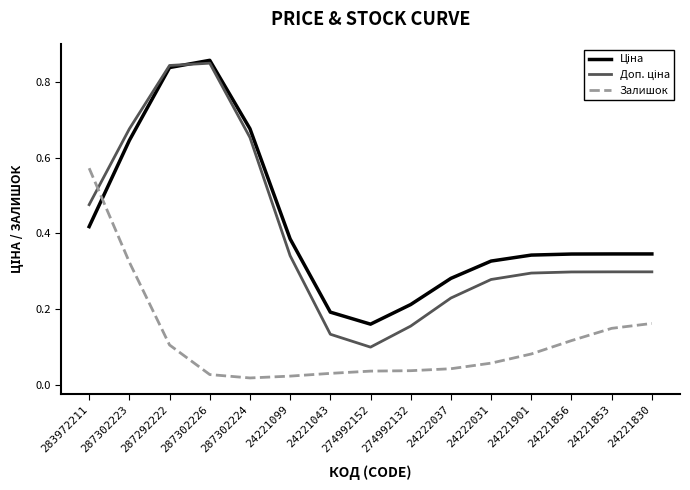

Between 24222037 and 24221830, which series saw the biggest shift?

Залишок